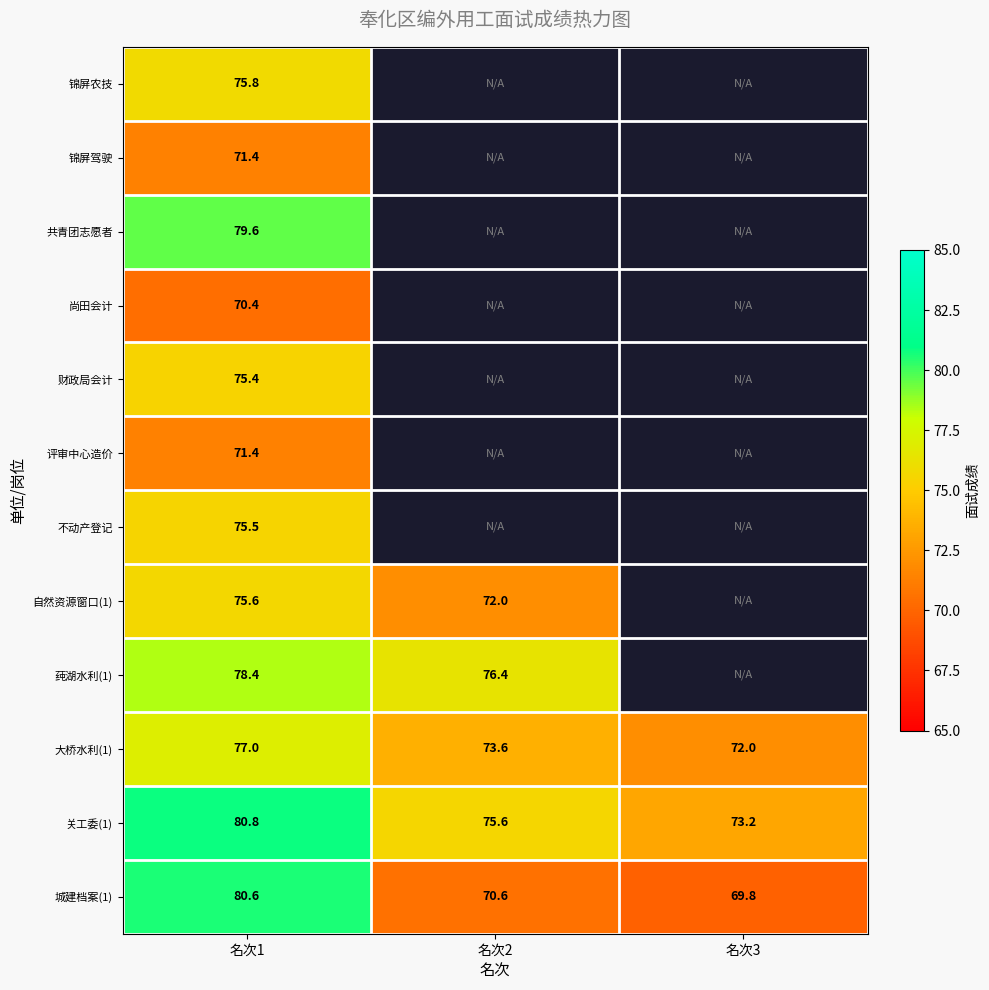

At which label does 大桥水利(1) first exceed 73?

名次1